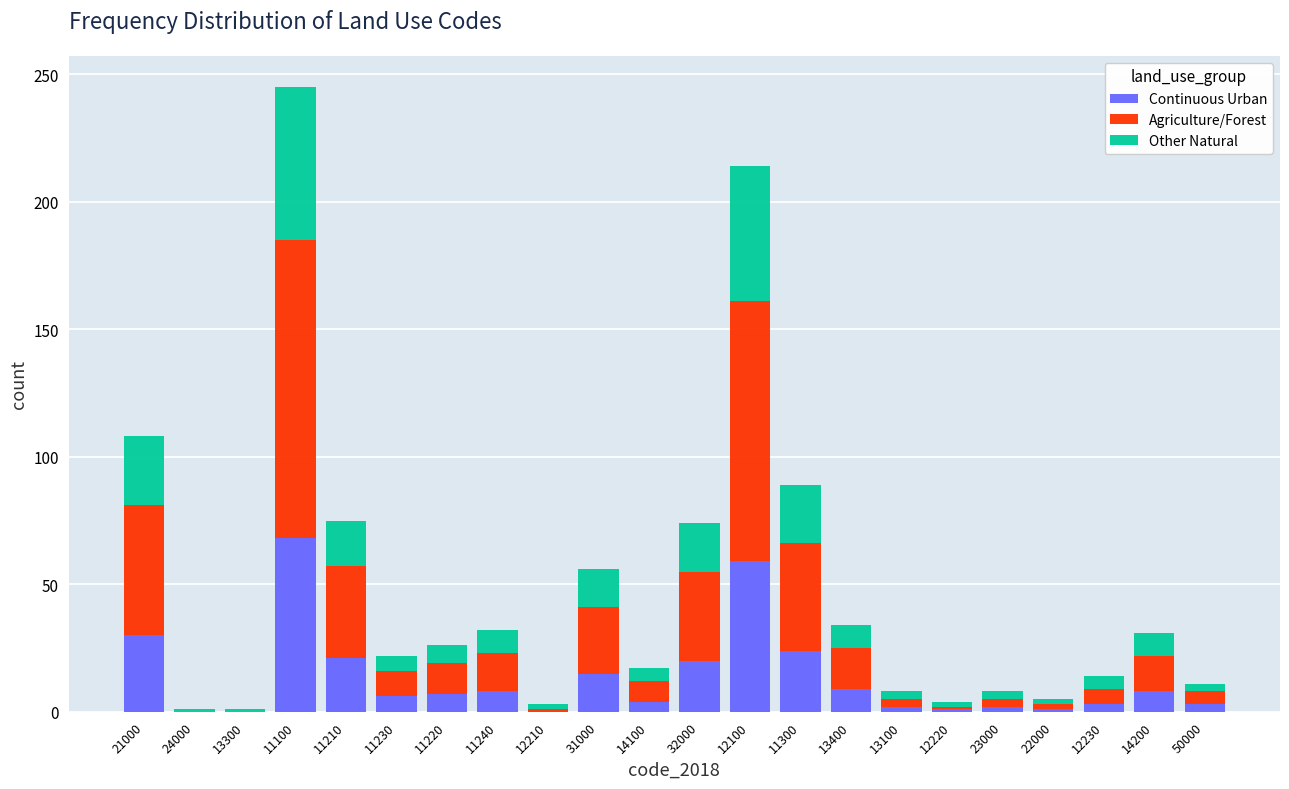

What is the total value across all series at 11100?

245